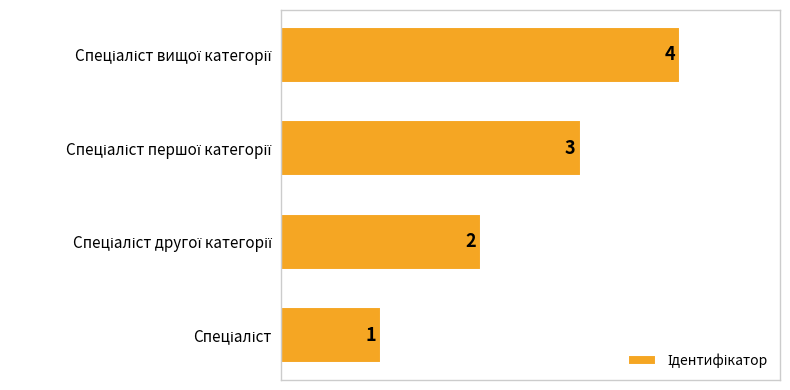

How many values are between 2 and 4?

3